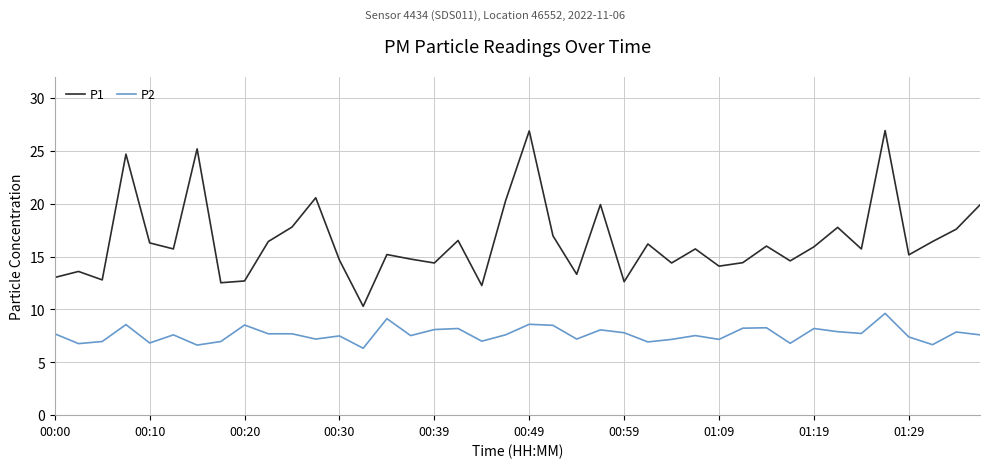

What is the difference between the maximum and minimum values in the P2 series?

3.3